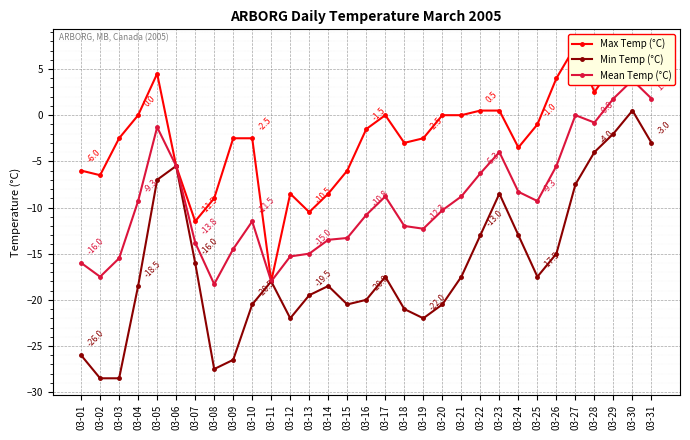

Is it true that Min Temp (°C) equals -17.5 at 03-21?

True